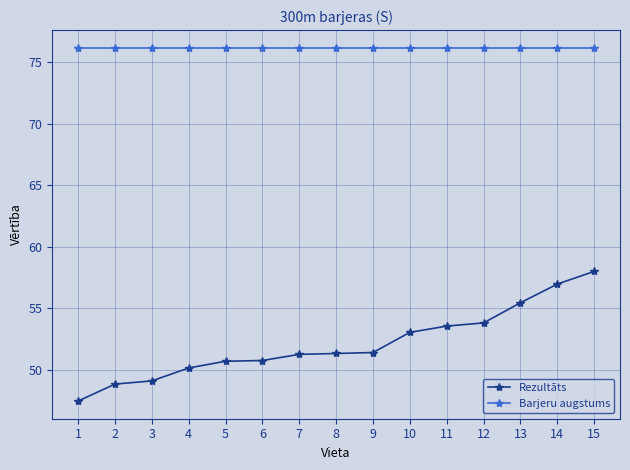

The Barjeru augstums series shows 76.2 at 15. True or false?

True